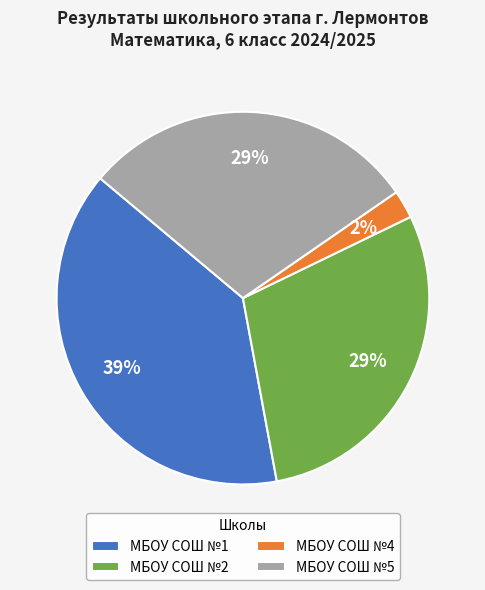

To the nearest percent, what is the difference between the МБОУ СОШ №1 and МБОУ СОШ №5 slice percentages?

10%